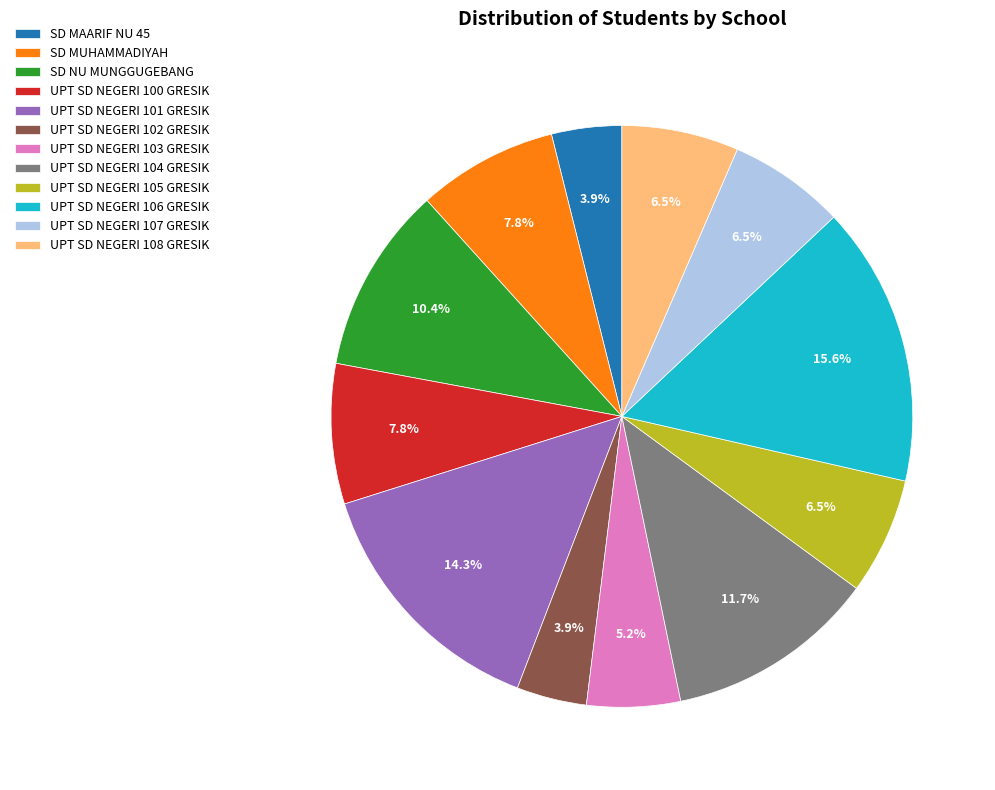

Is there any slice that represents more than half of the pie?

No